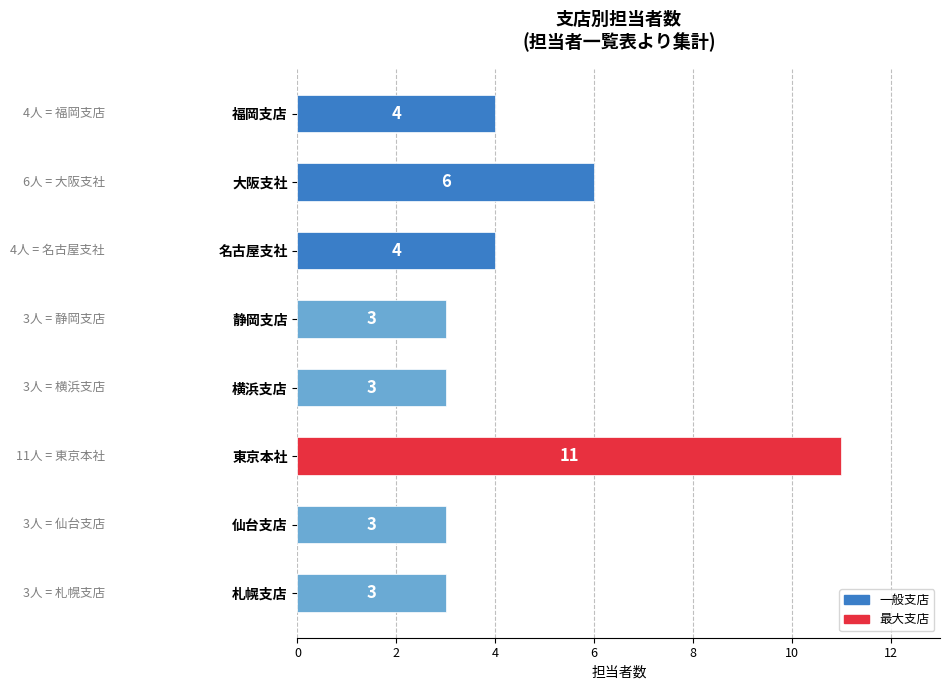

Does the chart contain any negative values?

No